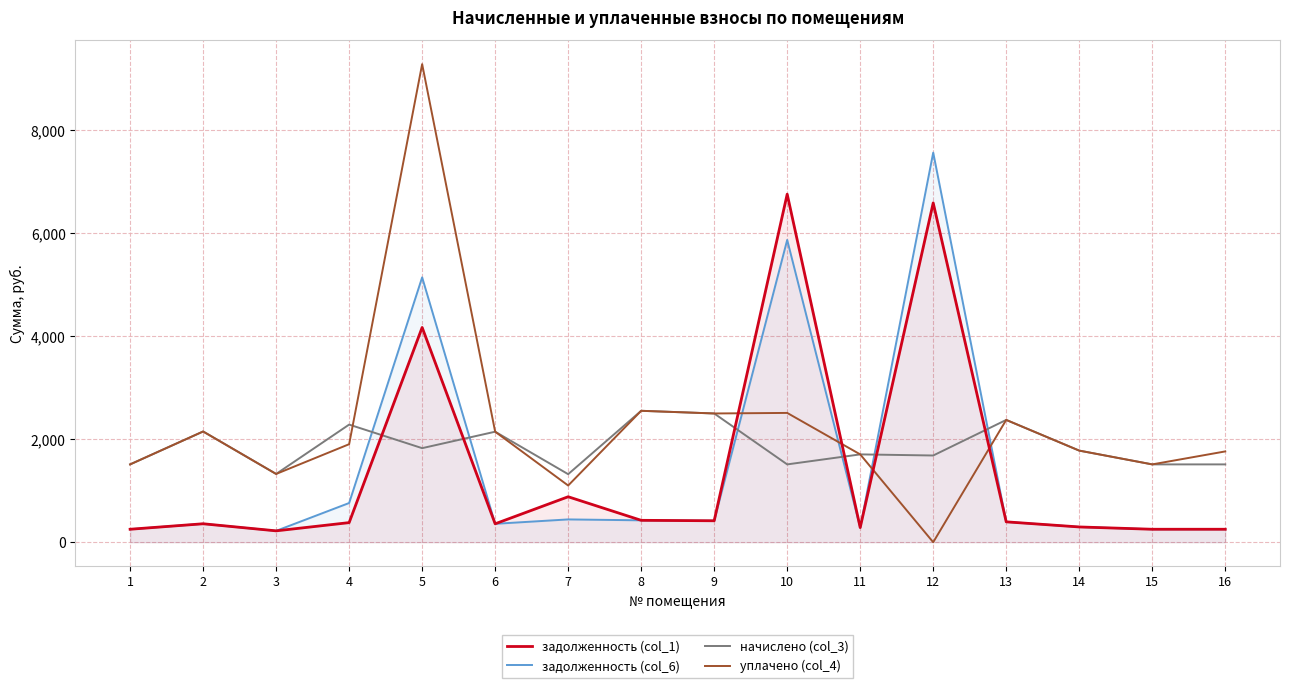

What is the sum of all начислено (col_3) values?

29708.6